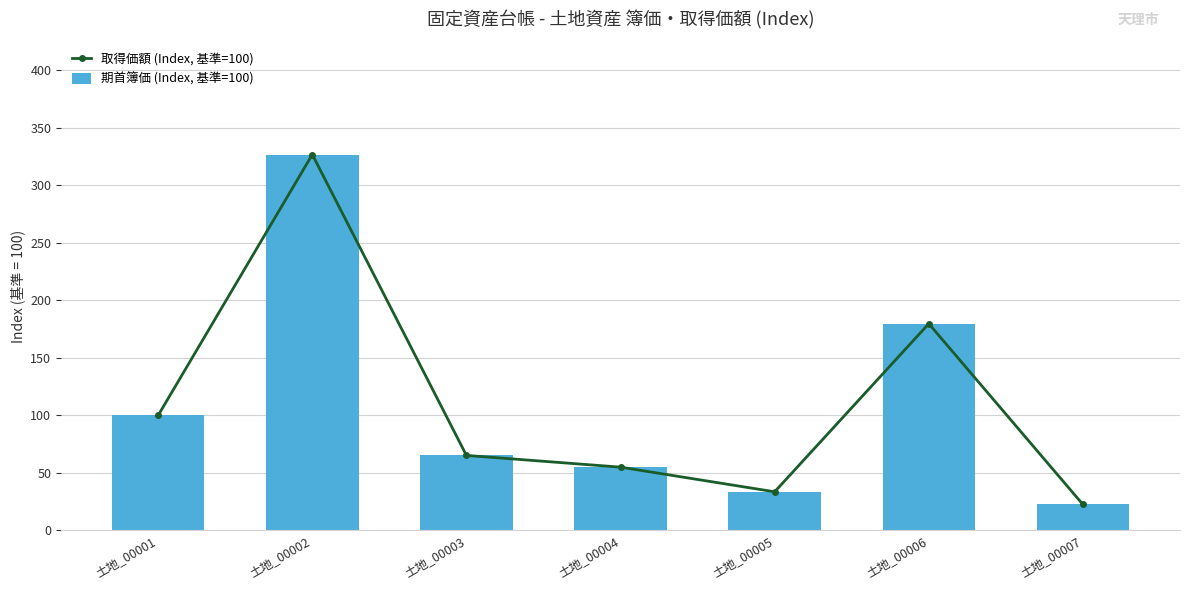

How many groups of bars are there?

7